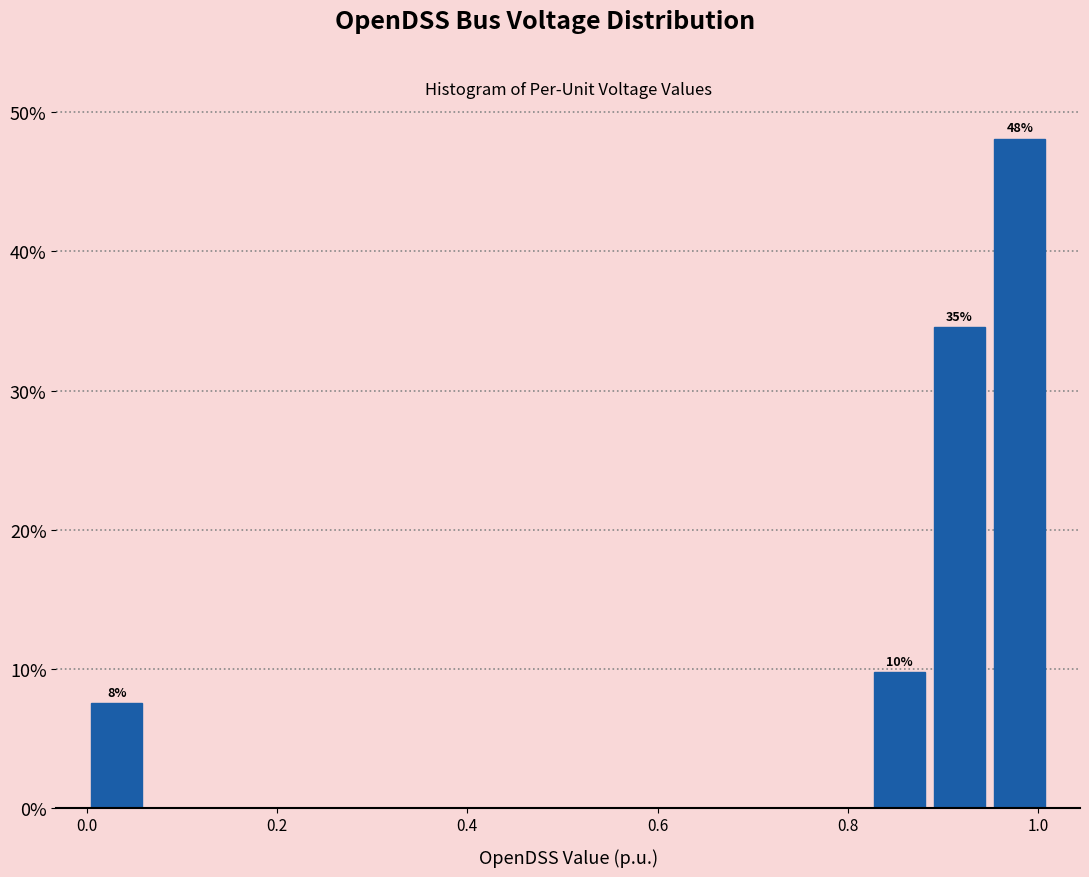

Read against the x-axis, roughly where is the centre of the tallest bar?

0.98